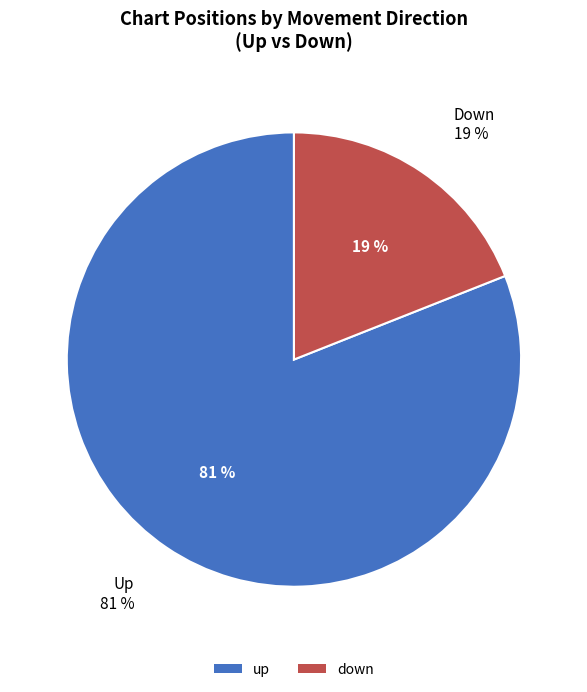

What is the change in value from up to down?

-62